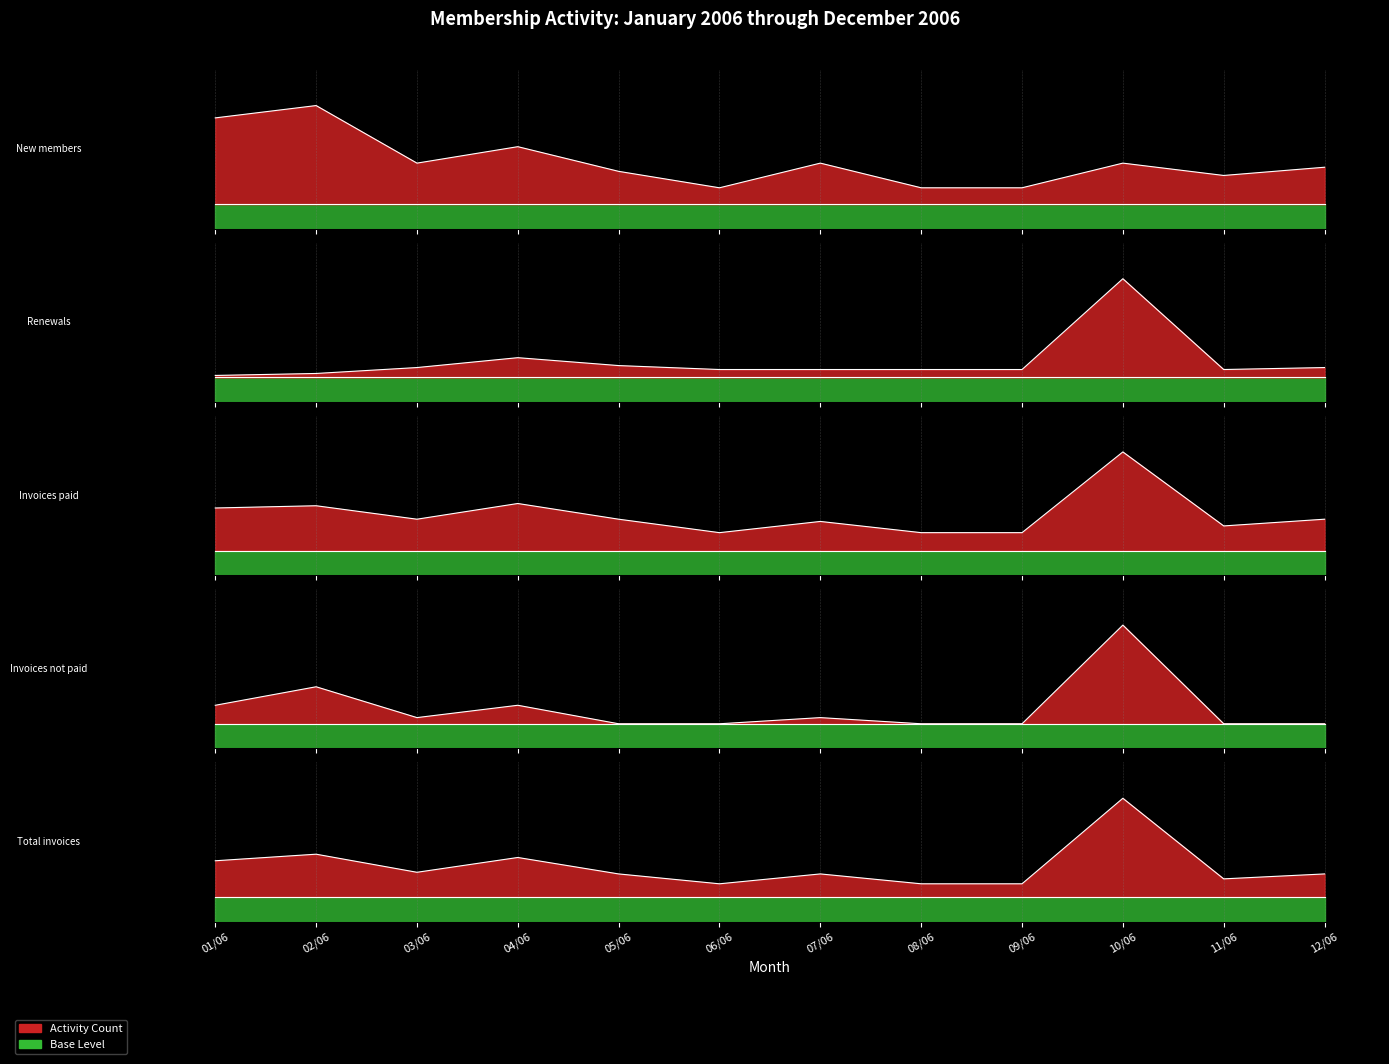

Which category has the highest value across all series?

10/06